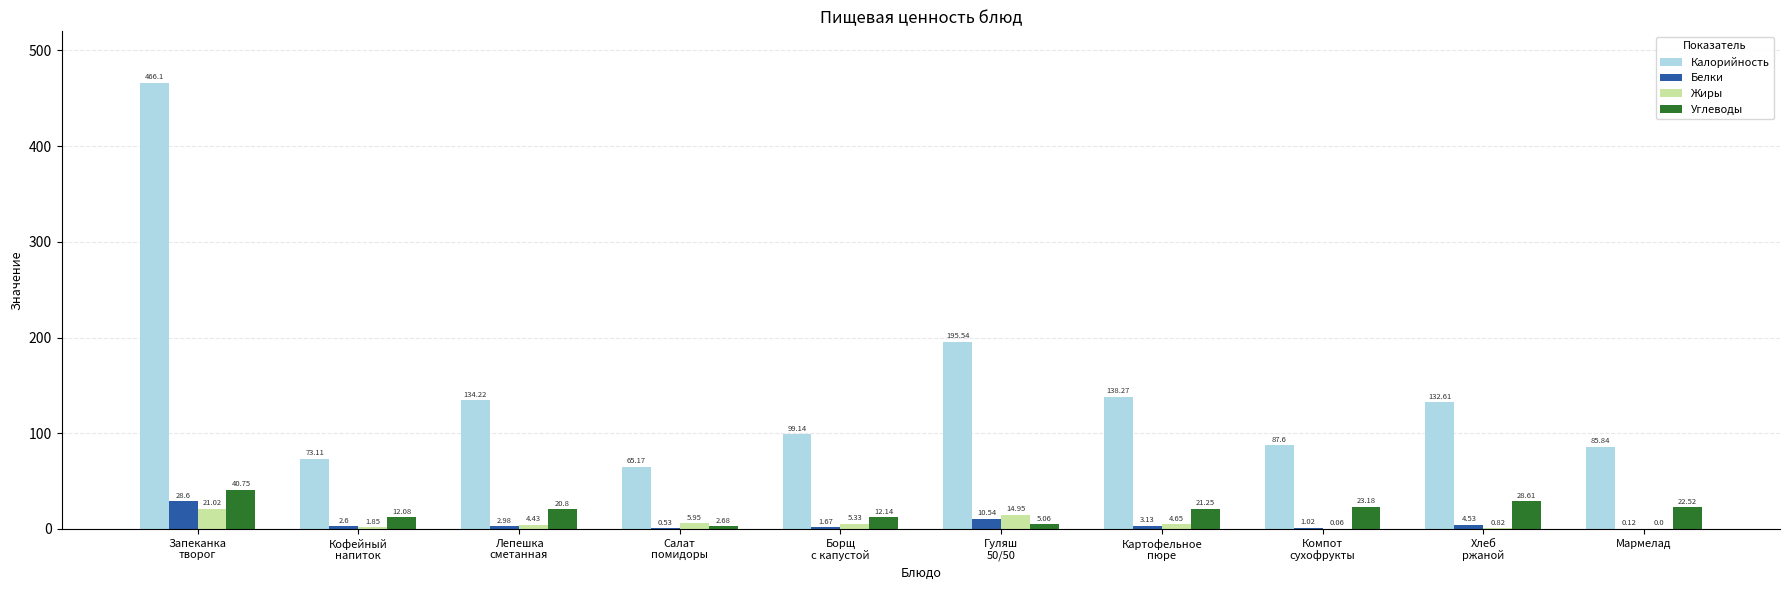

Which series has the largest total across all categories?

Калорийность